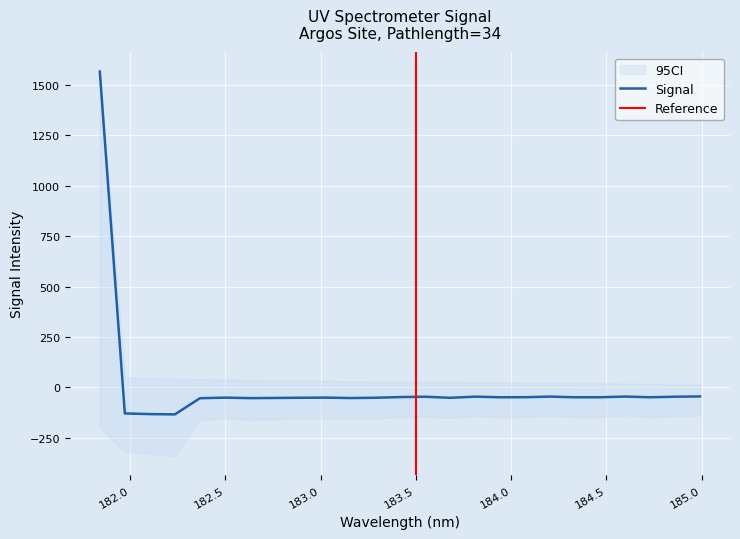

What is the difference between the second highest and minimum values?

89.0